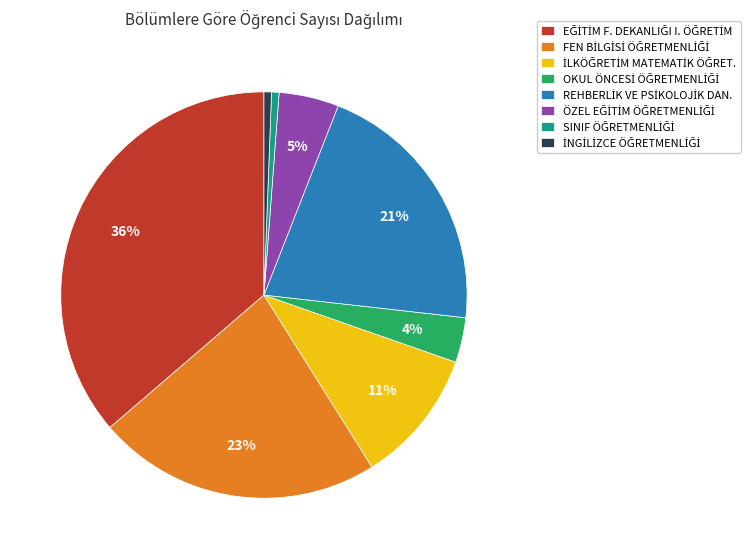

Does any single category account for the majority?

No